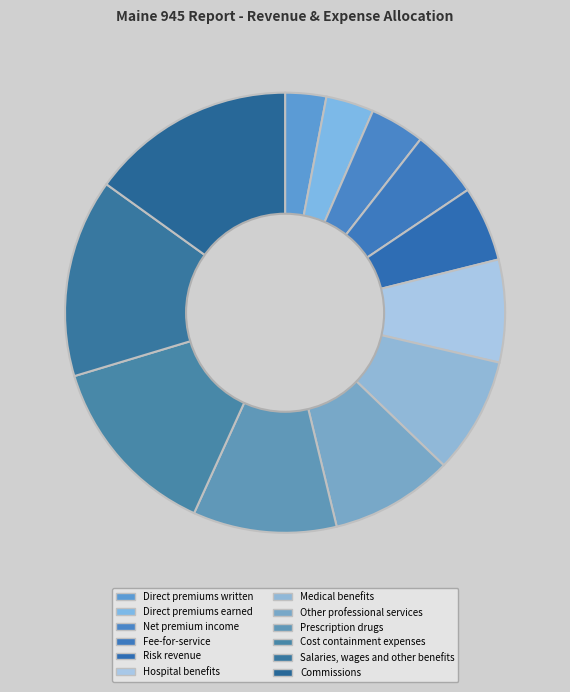

Combined, do Other professional services and Fee-for-service account for over 50%?

No